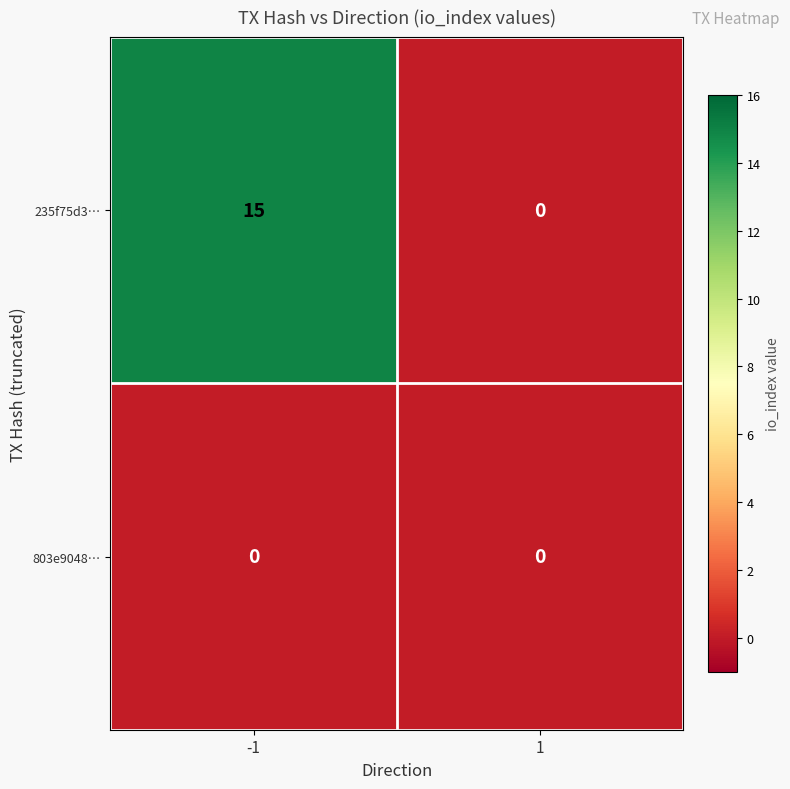

Which series has the largest total across all categories?

235f75d3…